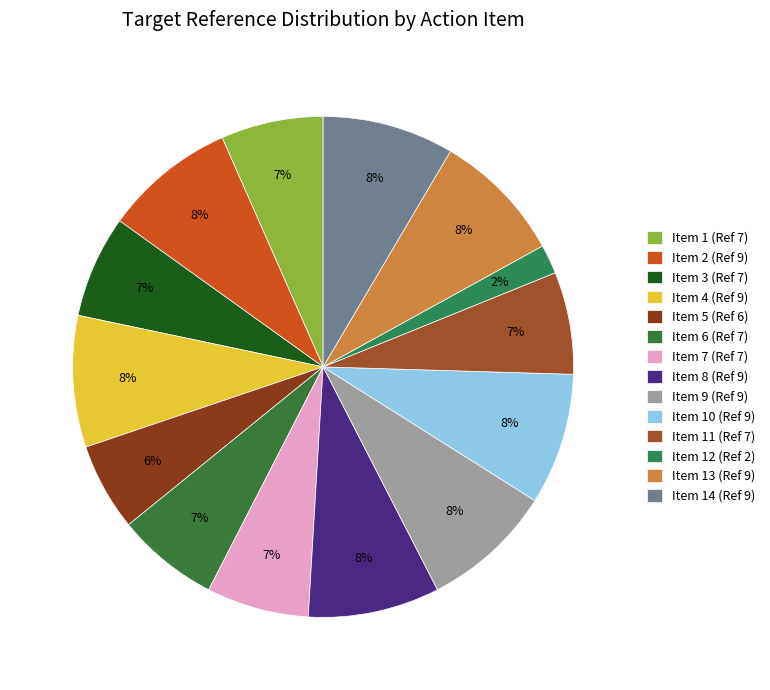

What is the smallest slice in the pie chart?

Item 12 (Ref 2)